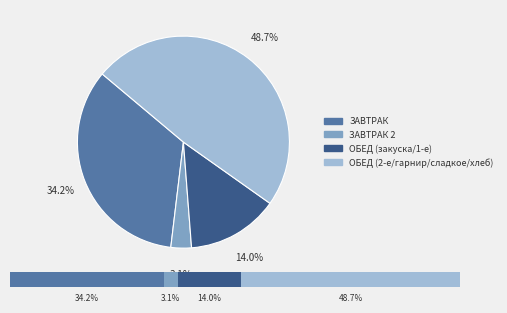

Does пюре картофельное represent more than half of the total?

No